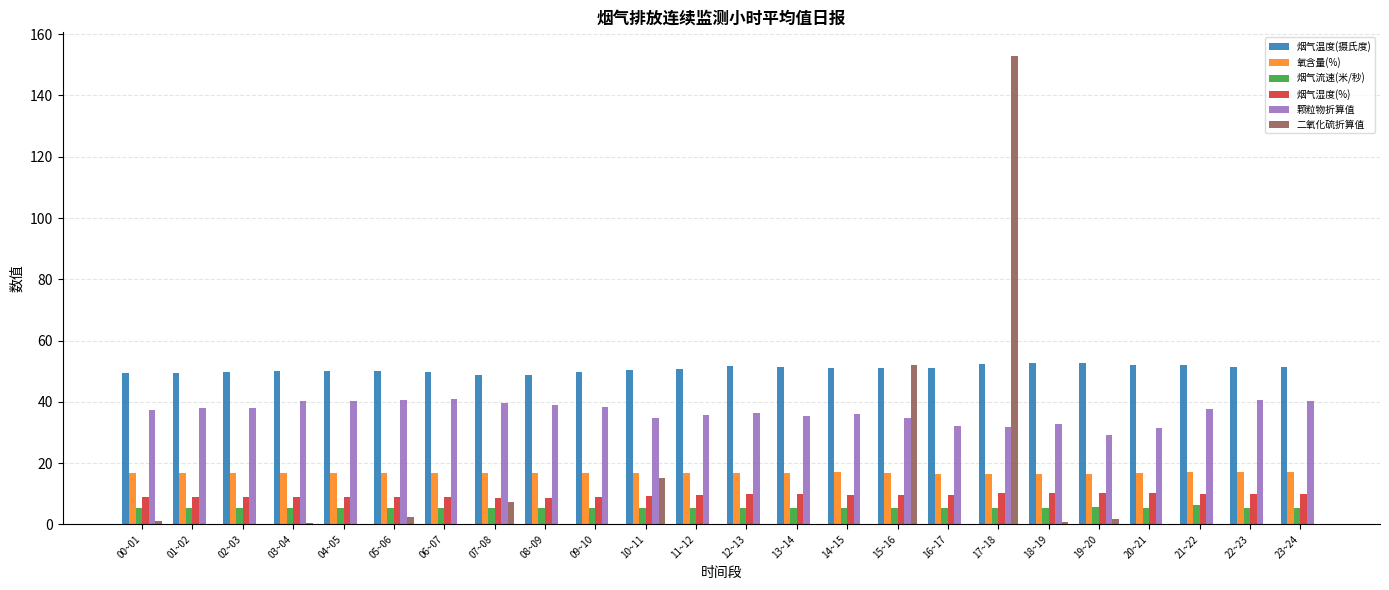

At which category is the sum across all series the highest?

17~18